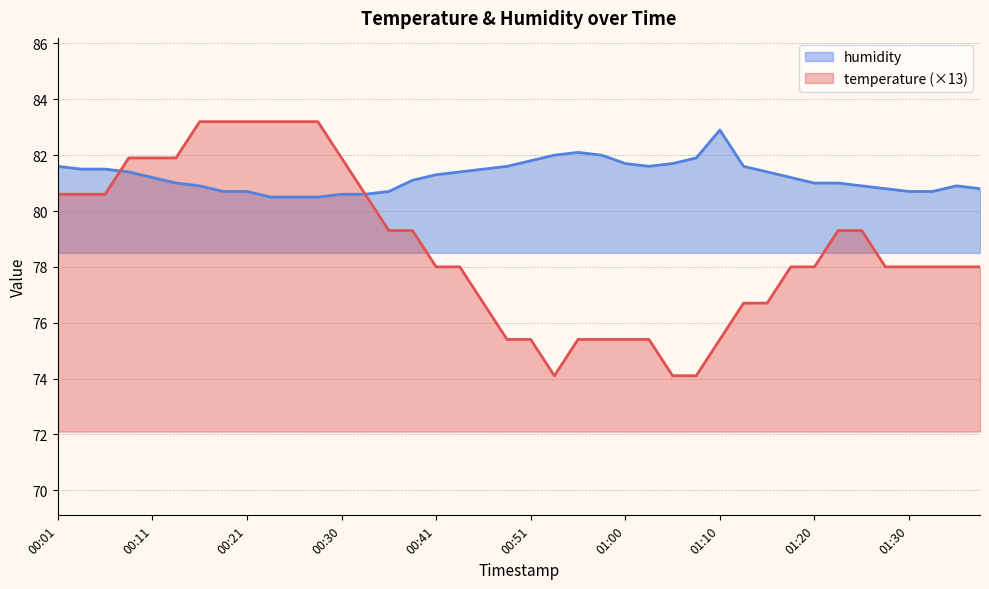

How many data points in humidity are less than 81?

15